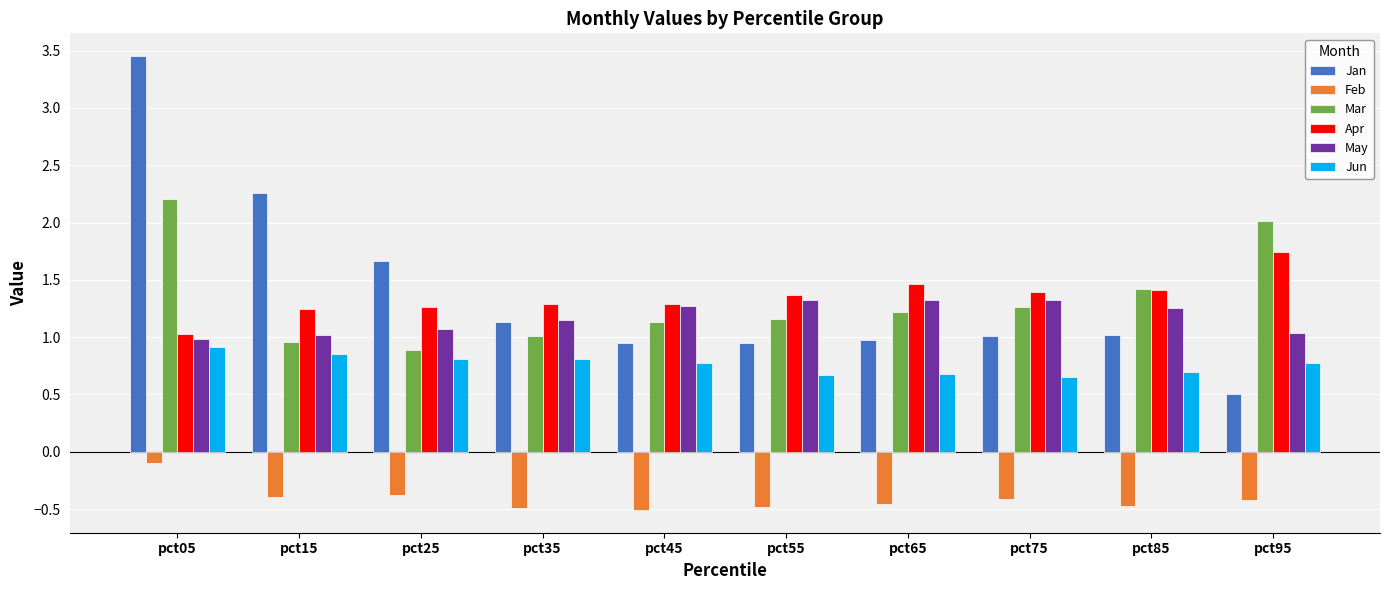

At which category is the sum across all series the highest?

pct05